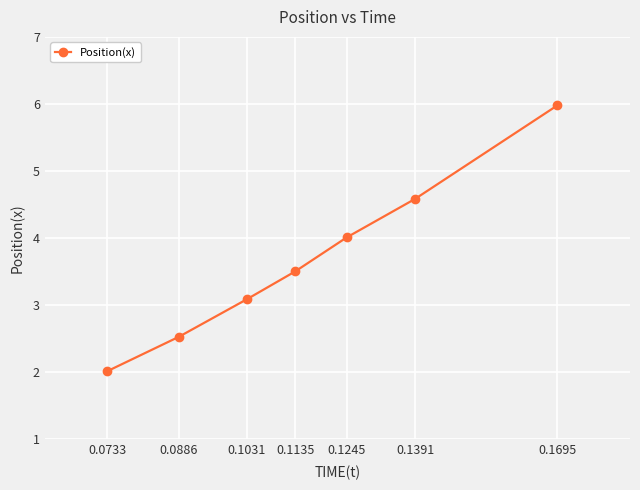

Which label corresponds to the largest value in the chart?

0.1695